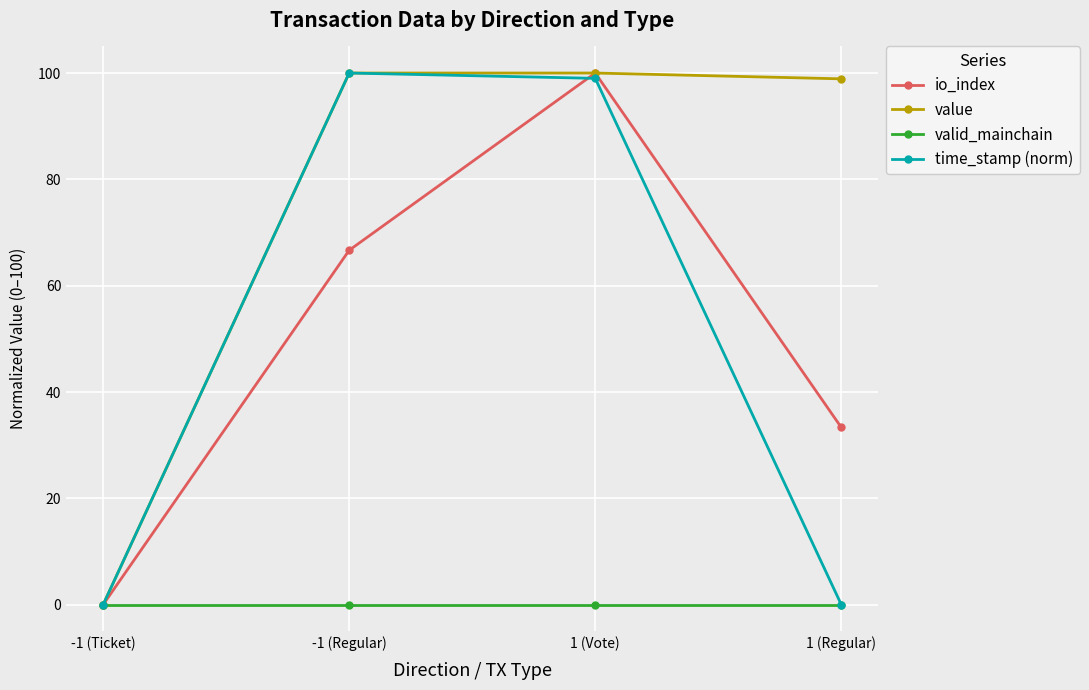

What is the spread (max minus min) of values at 1 (Regular)?

98.9